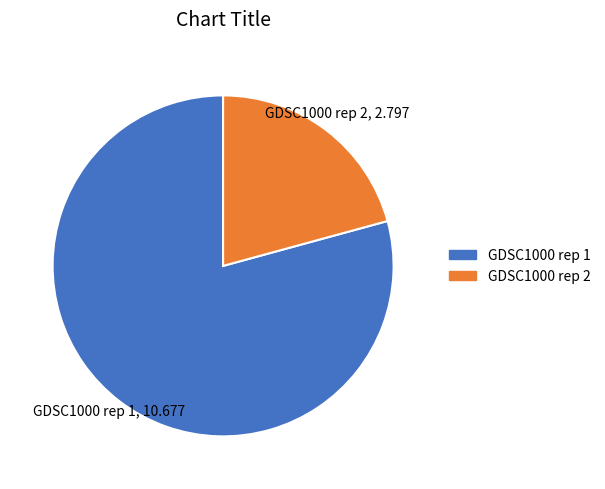

Is it true that GDSC1000 rep 1 is 79% of the pie?

True